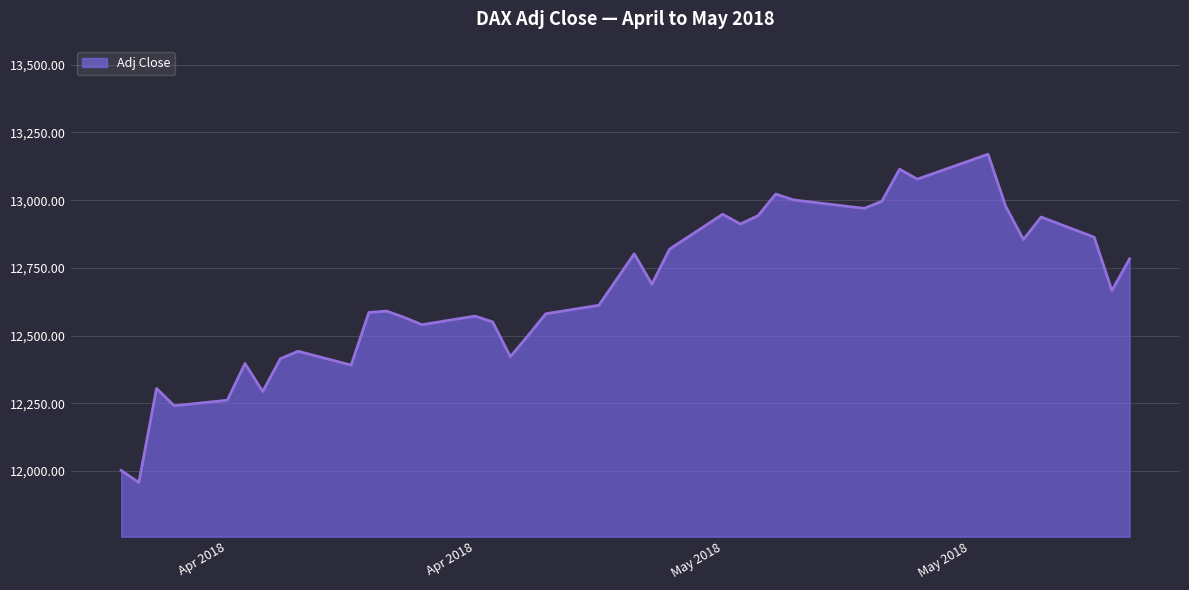

How many lines are shown in the chart?

1